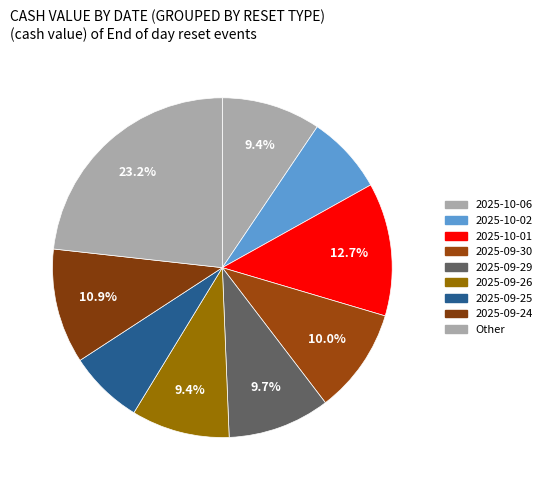

How many slices are in this pie chart?

9